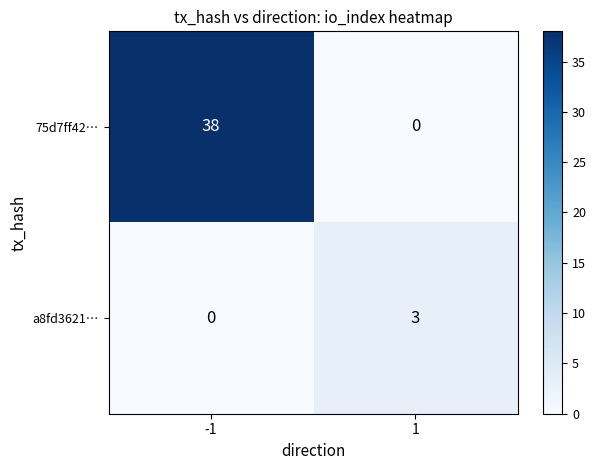

How many data points does each series have?

2